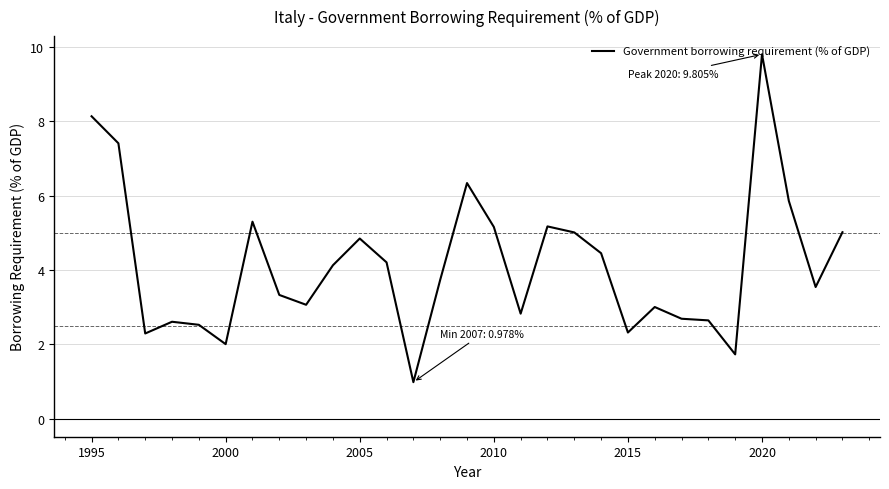

What is the difference between the maximum and minimum values?

8.8